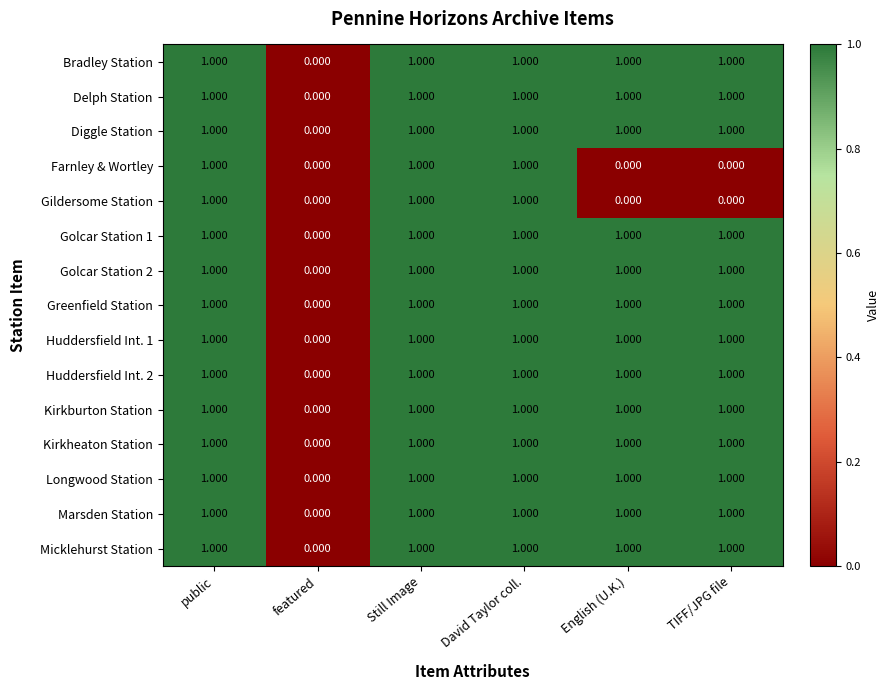

Where is Huddersfield Int. 2 nearest to the value 0?

featured